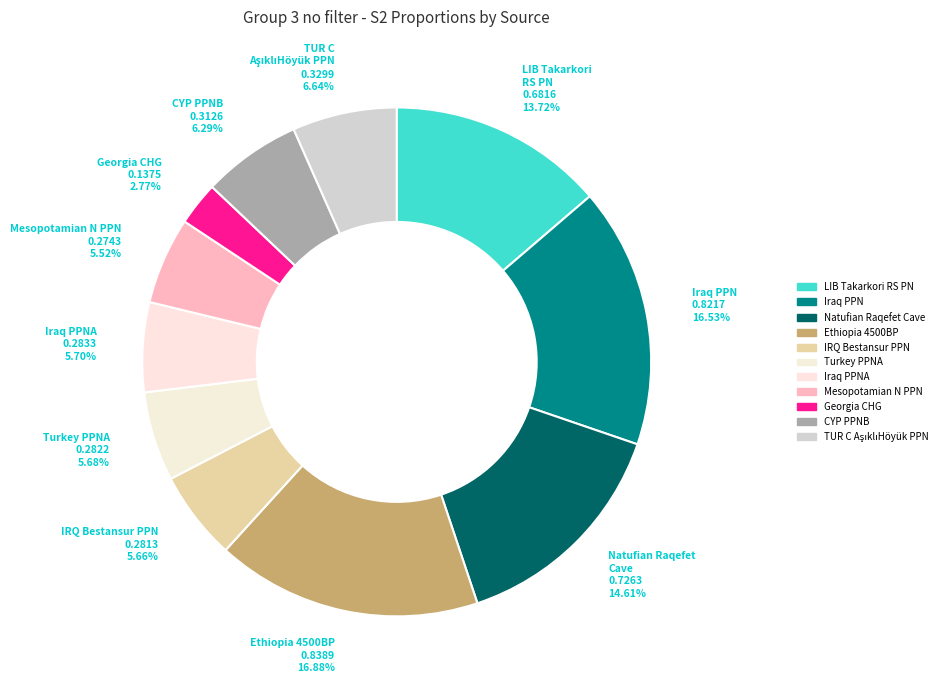

Which slice is the smallest?

Georgia_CHG